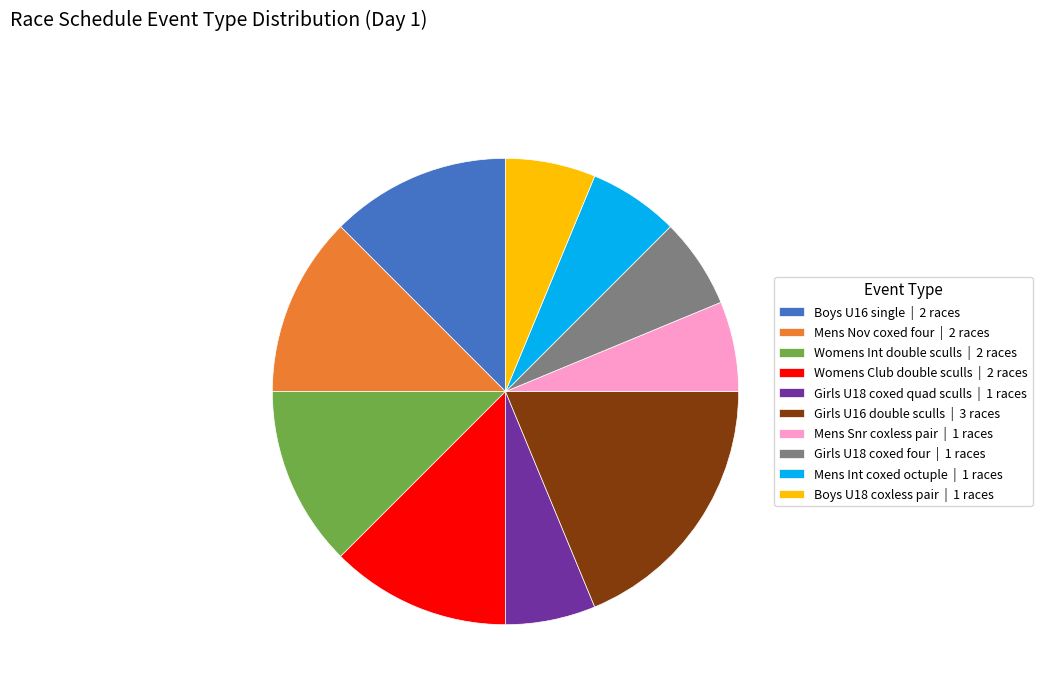

Which category has the biggest portion of the pie?

Girls U16 double sculls | 3 races